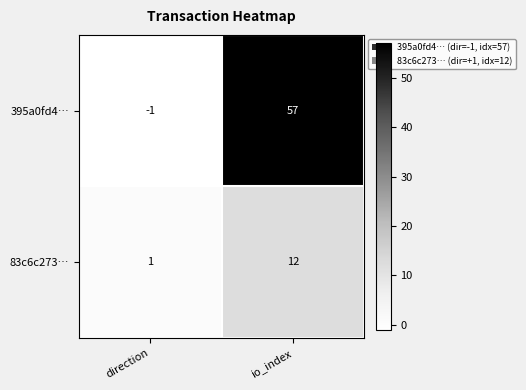

At which category does the chart reach its minimum across all series?

direction